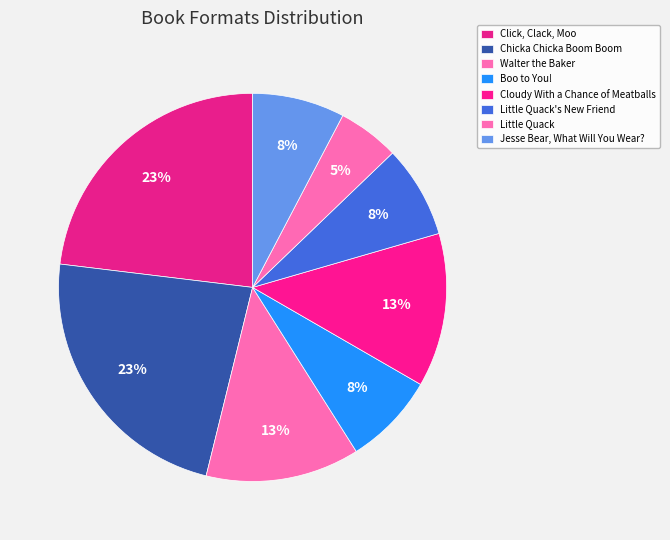

How many slices are in this pie chart?

8